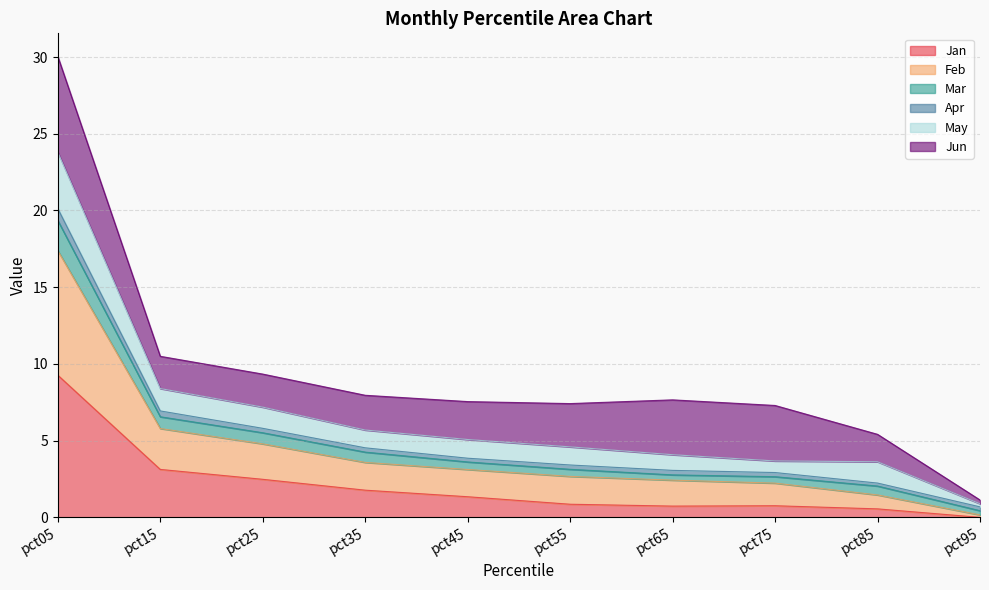

What is the maximum value shown in the chart?

30.0